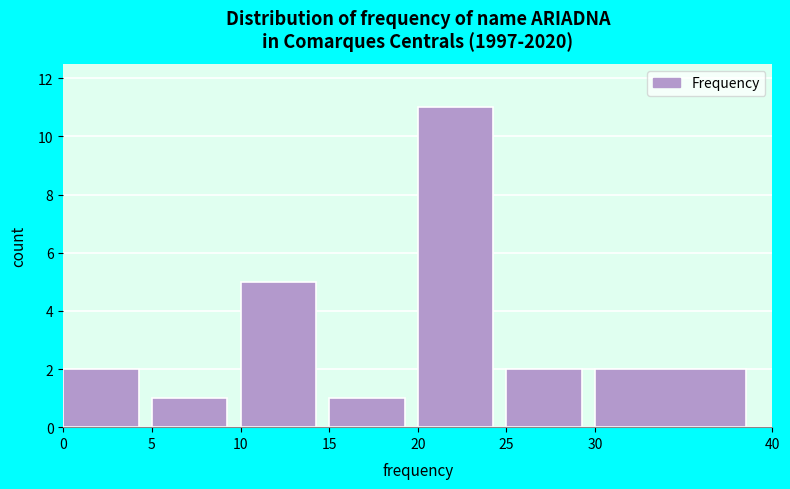

Reading left to right, transcribe this chart: for each bar, give the range it covers on the x-axis and its height. The values are not printed on the chart, so give them approximately, as read against the axis.

0 to 5: 2
5 to 10: 1
10 to 15: 5
15 to 20: 1
20 to 25: 11
25 to 30: 2
30 to 40: 2